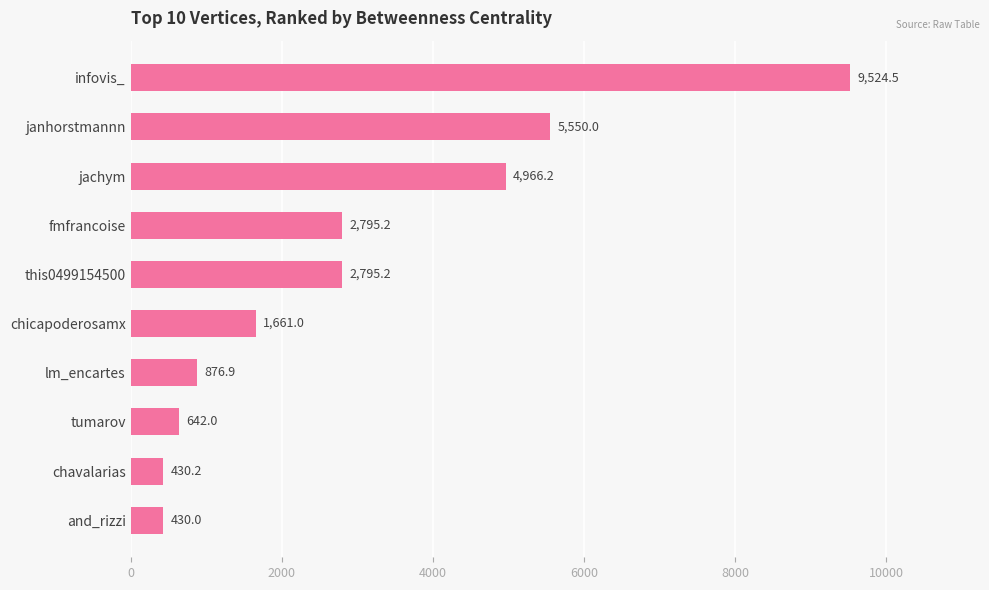

Reading bottom to top, what are all the values shown in this chart?

and_rizzi=430.0	chavalarias=430.2	tumarov=642.0	lm_encartes=876.9	chicapoderosamx=1661.0	this0499154500=2795.2	fmfrancoise=2795.2	jachym=4966.2	janhorstmannn=5550.0	infovis_=9524.5